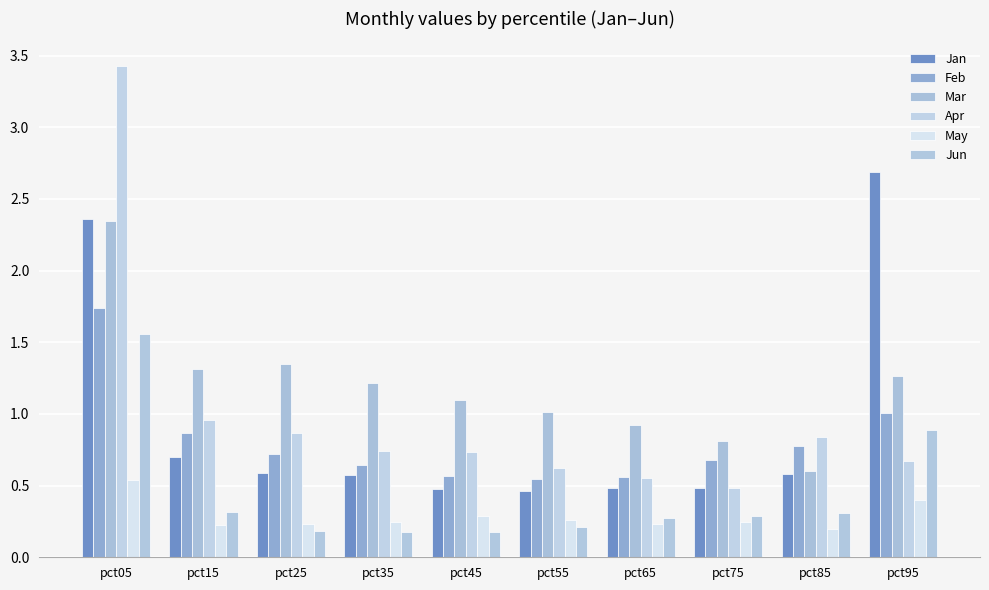

How many data points does each series have?

10